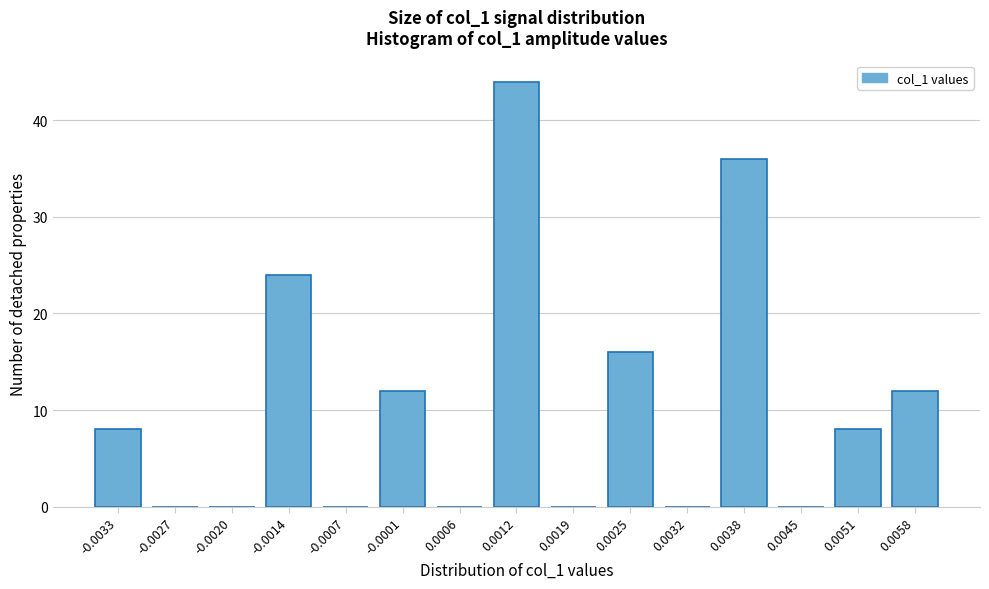

Reading left to right, what are all the values shown in this chart?

-0.0033=8	-0.0027=0	-0.0020=0	-0.0014=24	-0.0007=0	-0.0001=12	0.0006=0	0.0012=44	0.0019=0	0.0025=16	0.0032=0	0.0038=36	0.0045=0	0.0051=8	0.0058=12